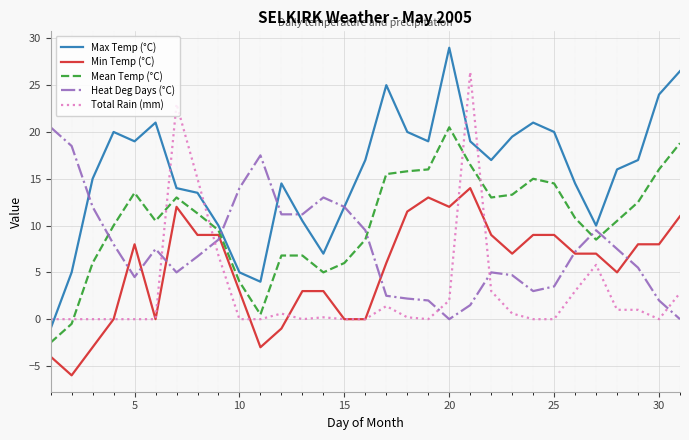

List the series in order of their overall mean, lowest first.

Total Rain (mm), Min Temp (°C), Heat Deg Days (°C), Mean Temp (°C), Max Temp (°C)